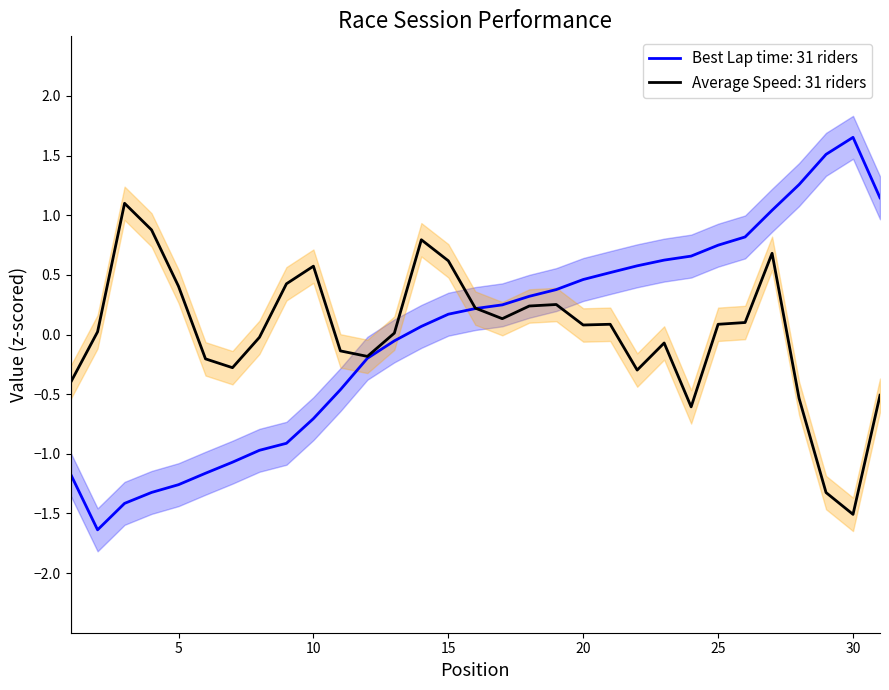

How many values are below 0?

13